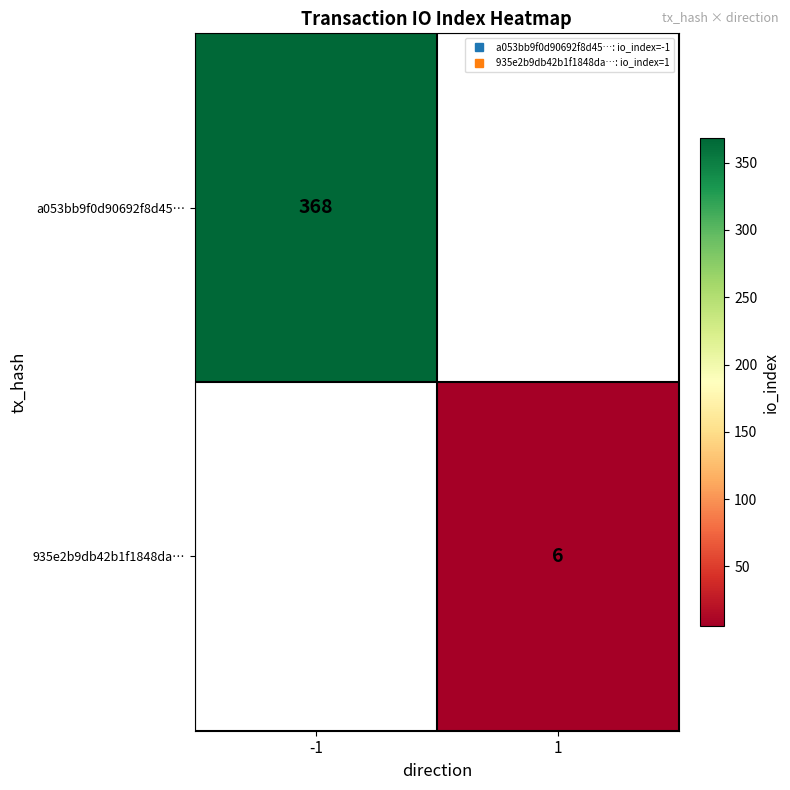

At how many categories does at least one series exceed 17?

1